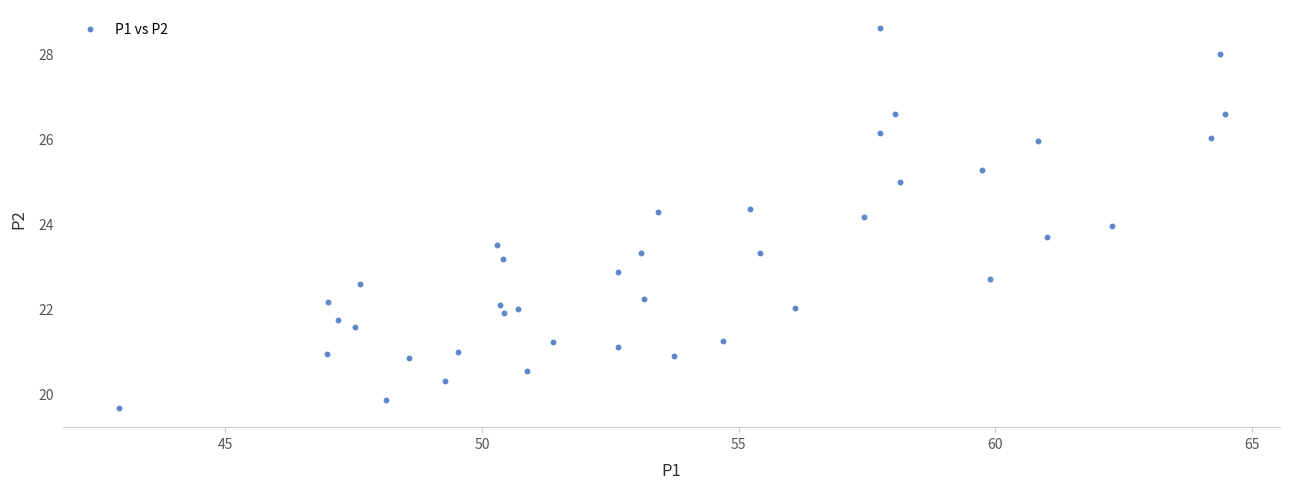

What is the range of X values (max minus min)?

21.5